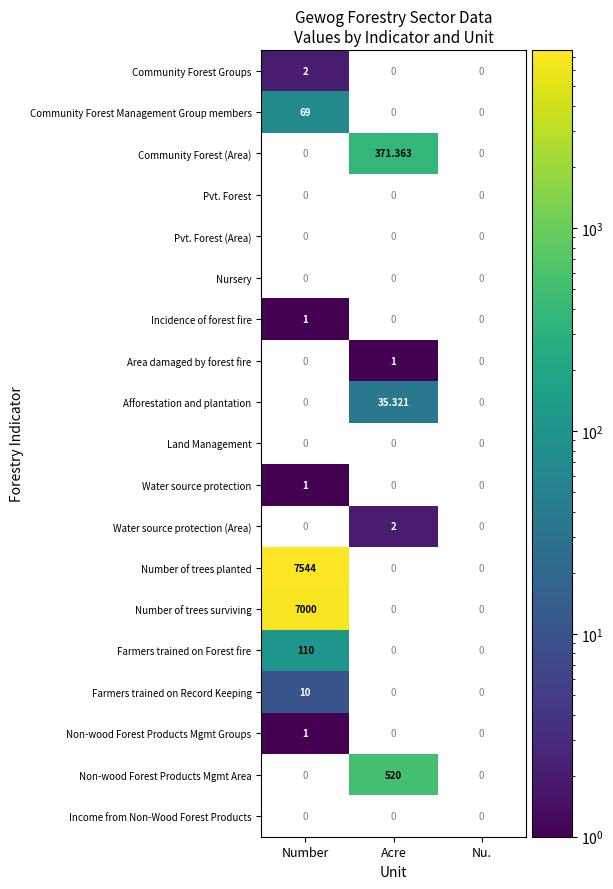

What is the greatest value displayed?

7544.0